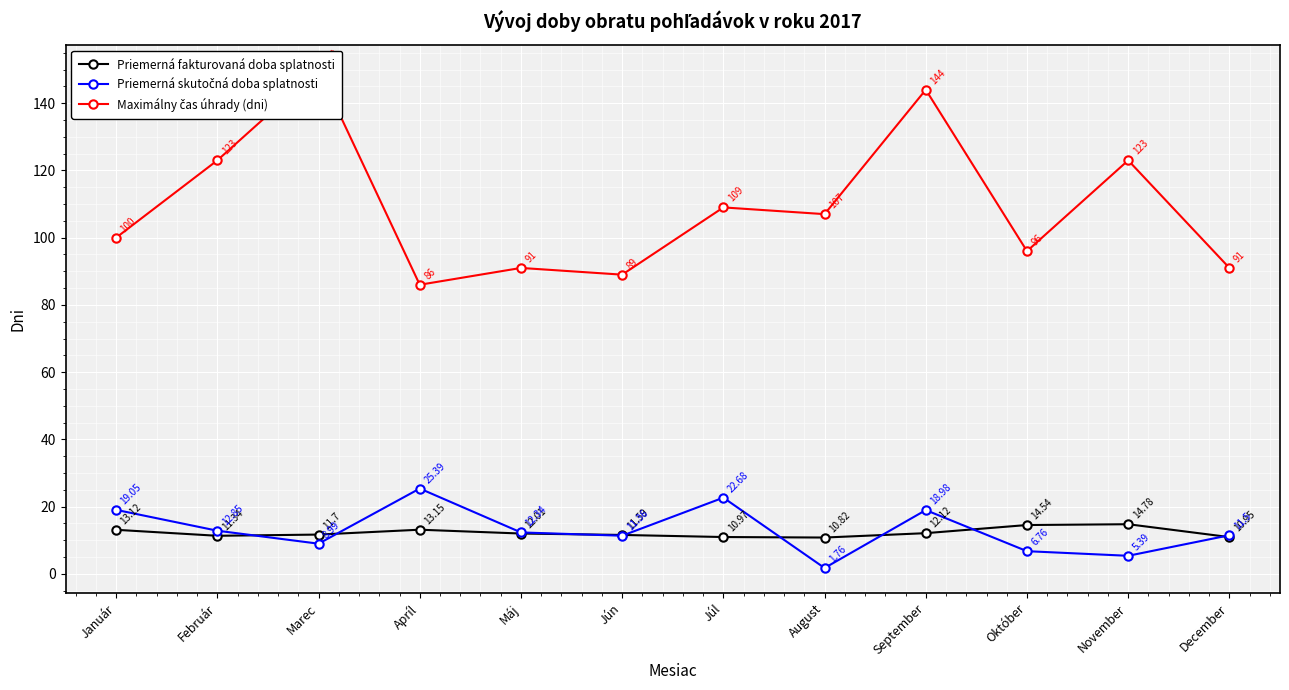

What is the difference between the maximum and minimum values in the Maximálny čas úhrady (dni) series?

64.0